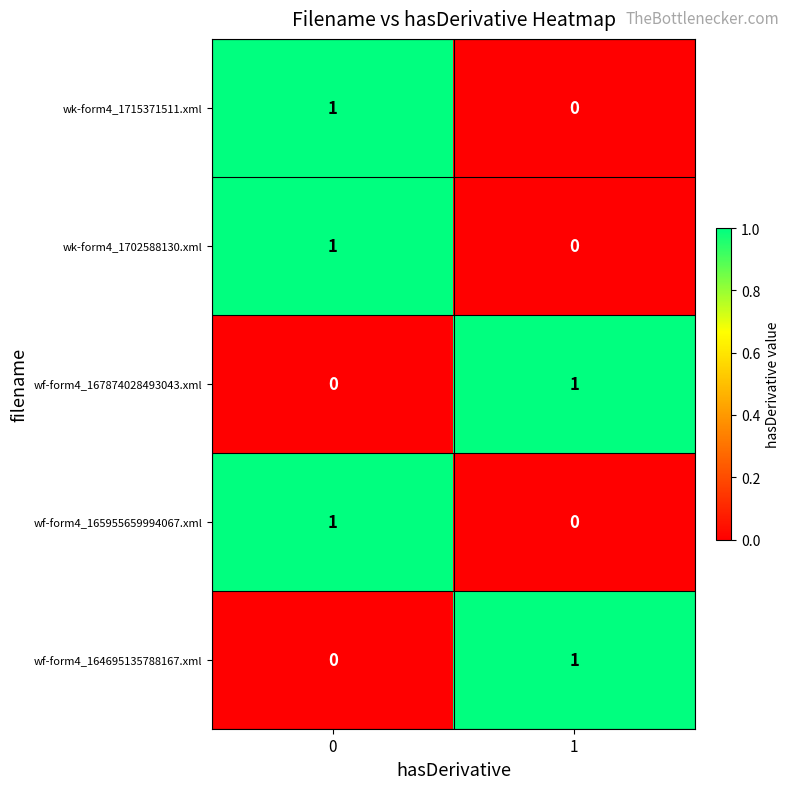

What is the total value across all series at 0?

3